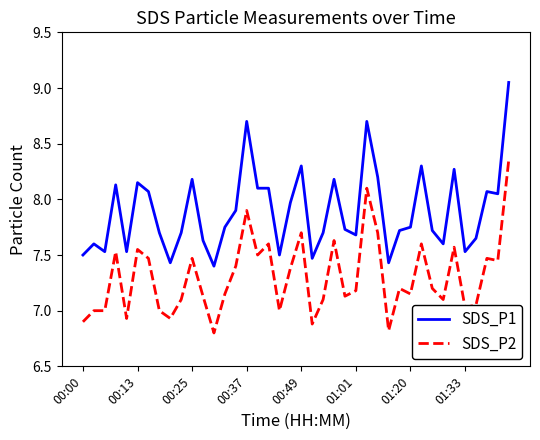

Rank the series by their average value, from highest to lowest.

SDS_P1, SDS_P2